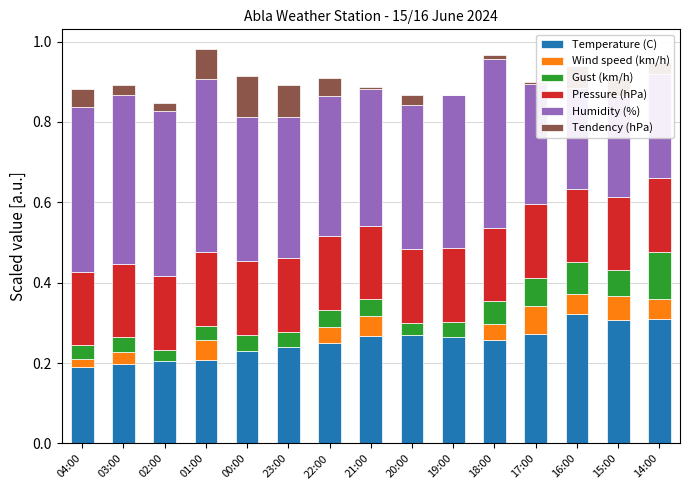

Rank the series at 16:00 from lowest to highest value.

Wind speed (km/h), Tendency (hPa), Gust (km/h), Pressure (hPa), Humidity (%), Temperature (C)